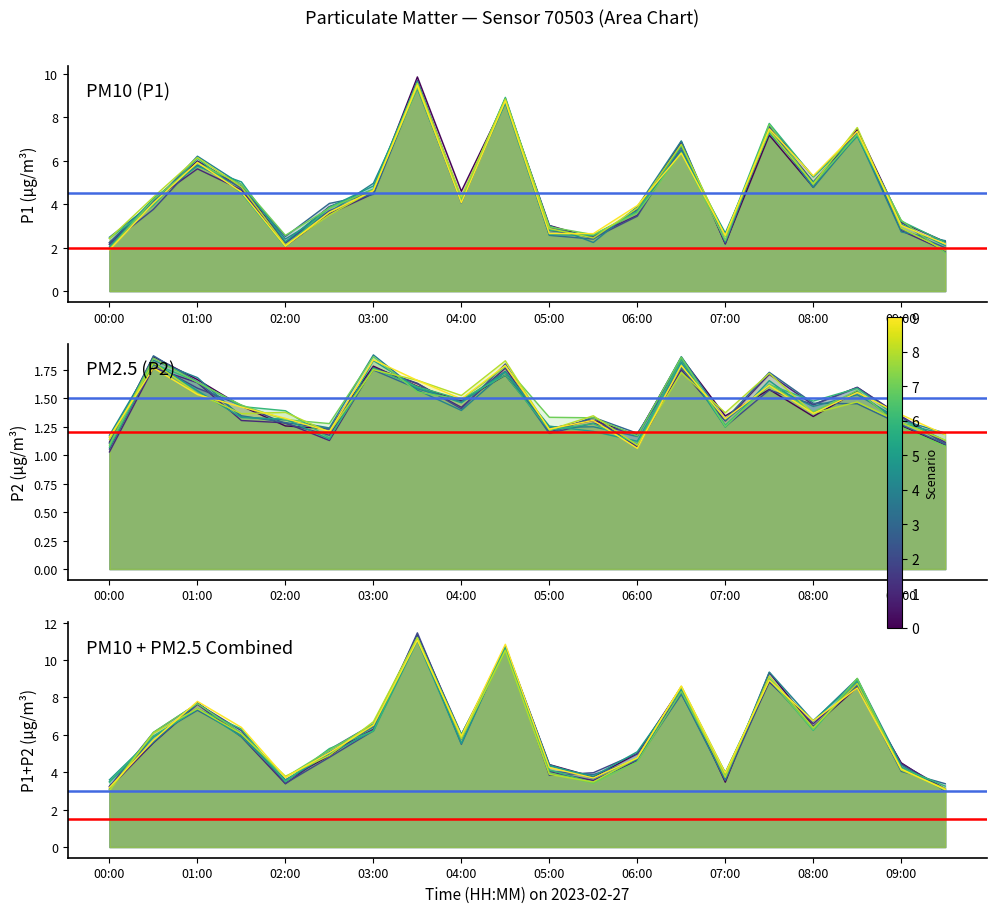

At which label does the data first exceed 5?

01:00